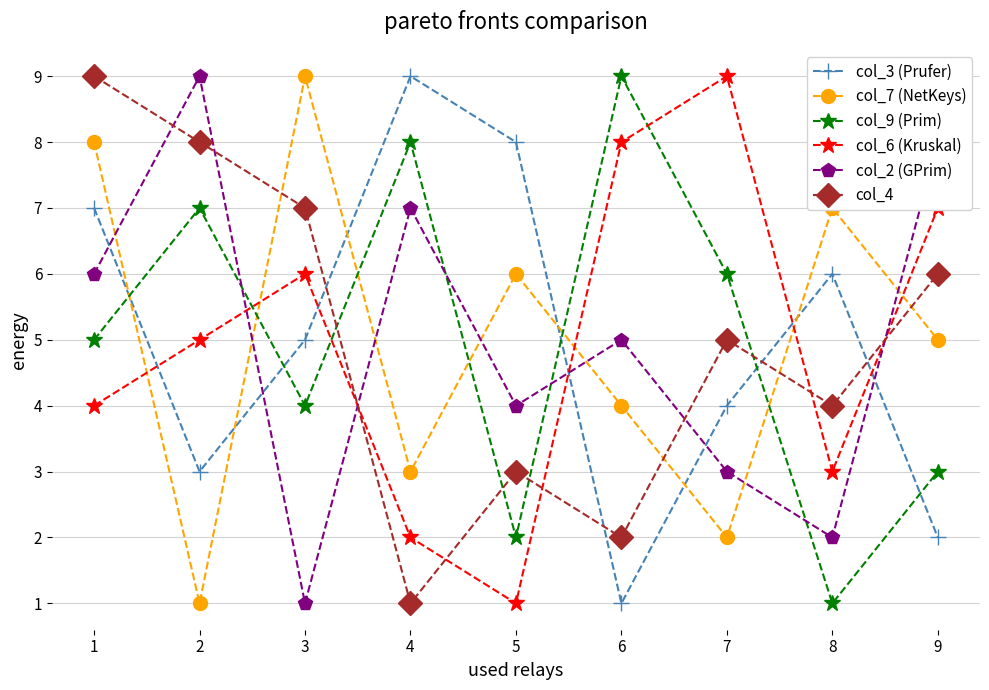

Which series changed the most between 2 and 4?

col_4